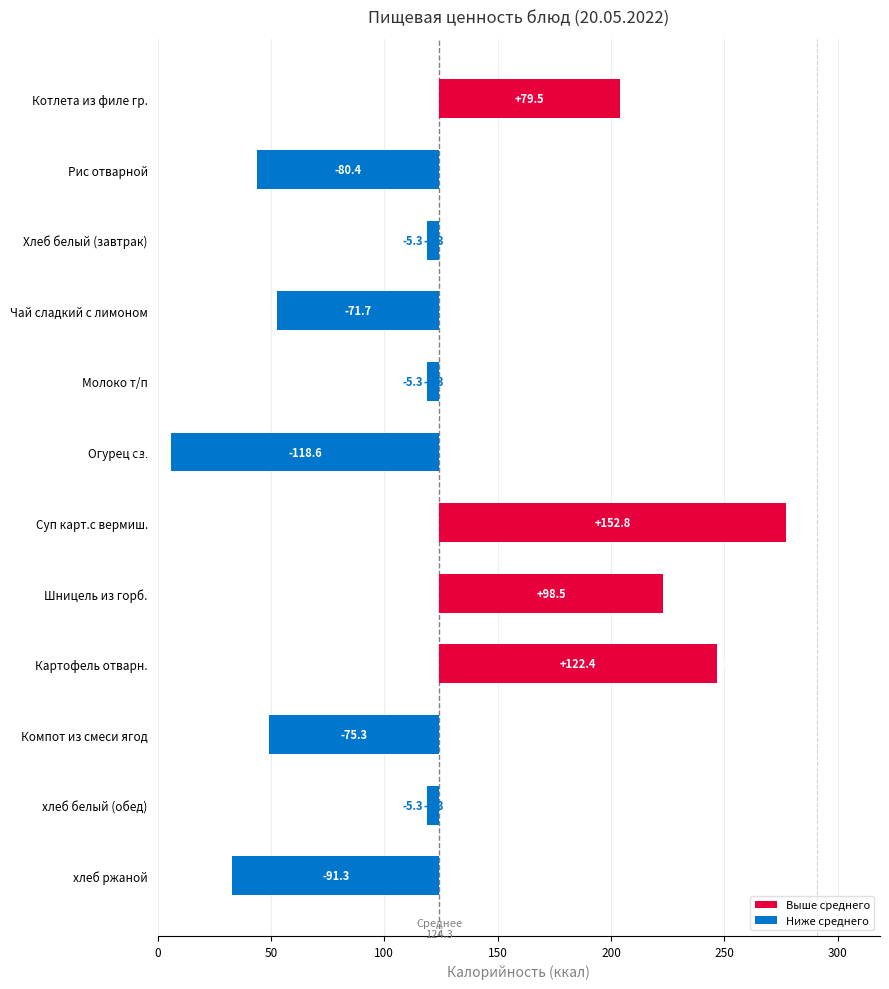

True or false: the data shows -5.3 at Хлеб белый (завтрак).

True